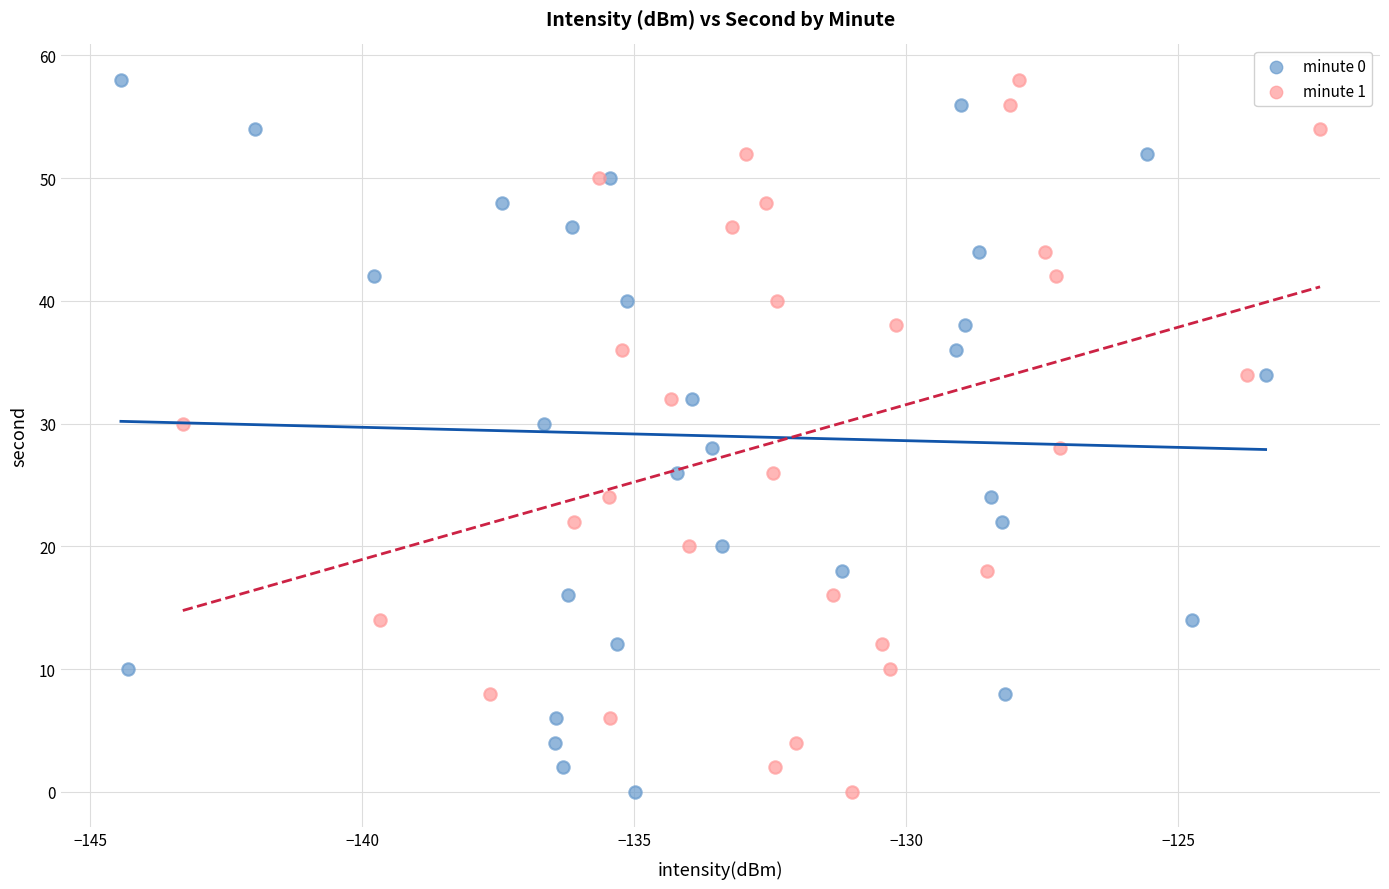

What are all the series names shown in the legend?

minute 0, minute 1